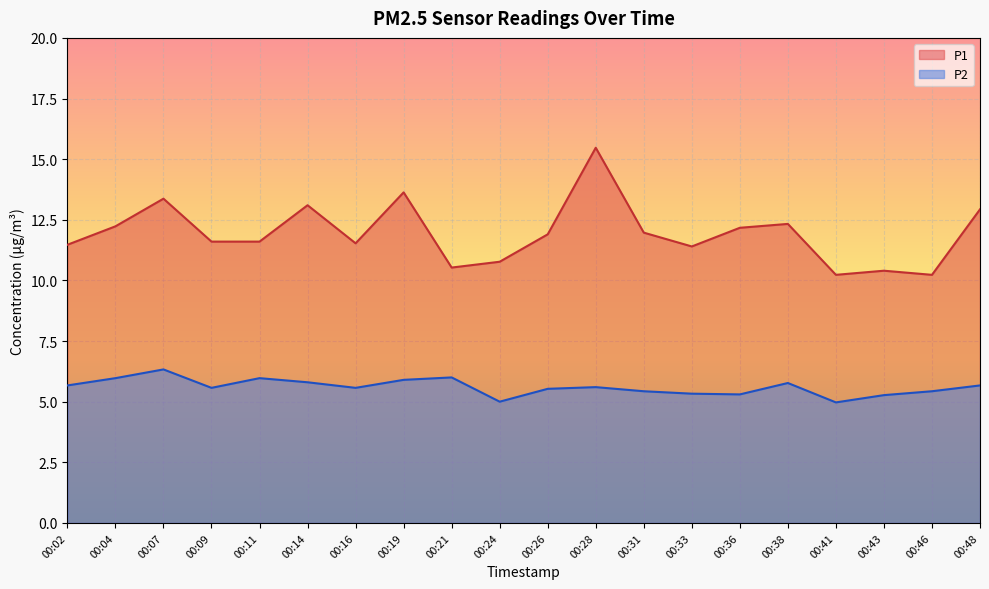

At which category does the chart reach its peak across all series?

00:28